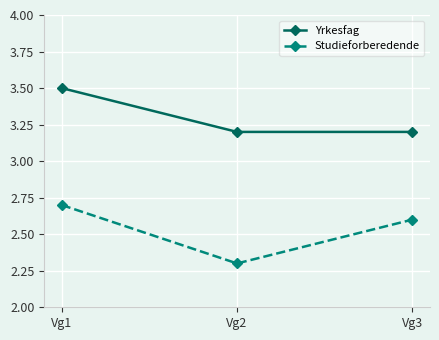

Which series has the widest spread of values?

Studieforberedende